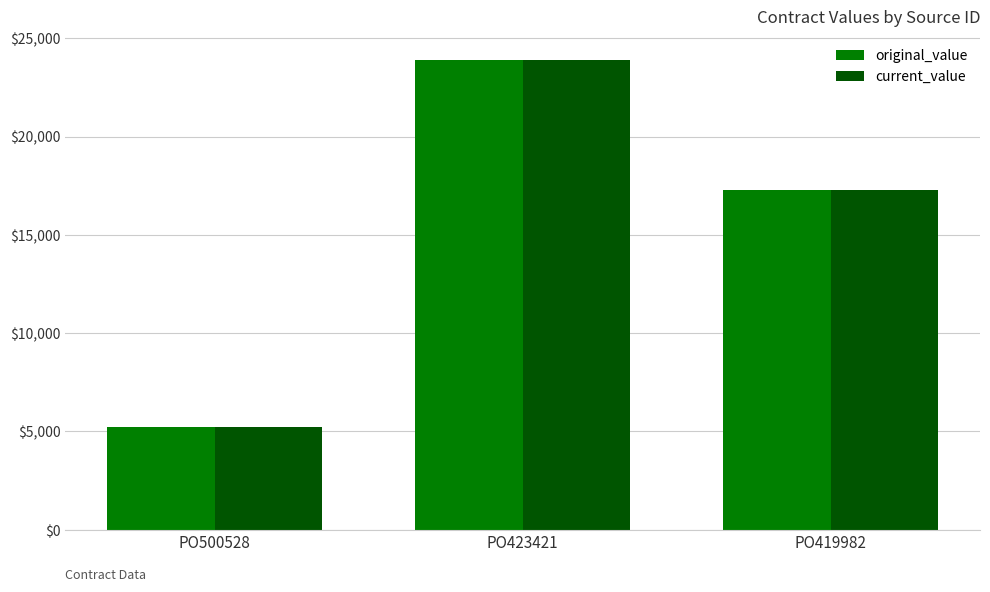

What is the highest value of the original_value series?

23900.0